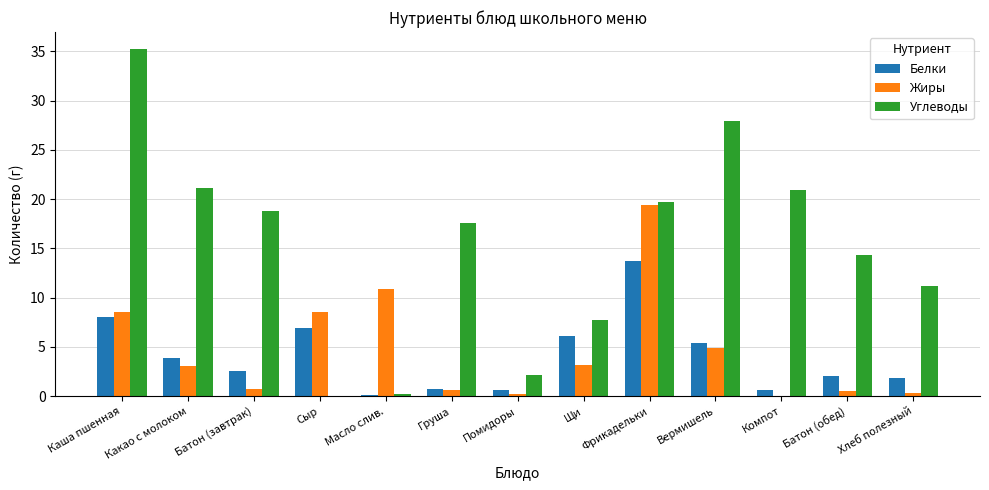

Between Груша and Хлеб полезный, which series saw the biggest shift?

Углеводы